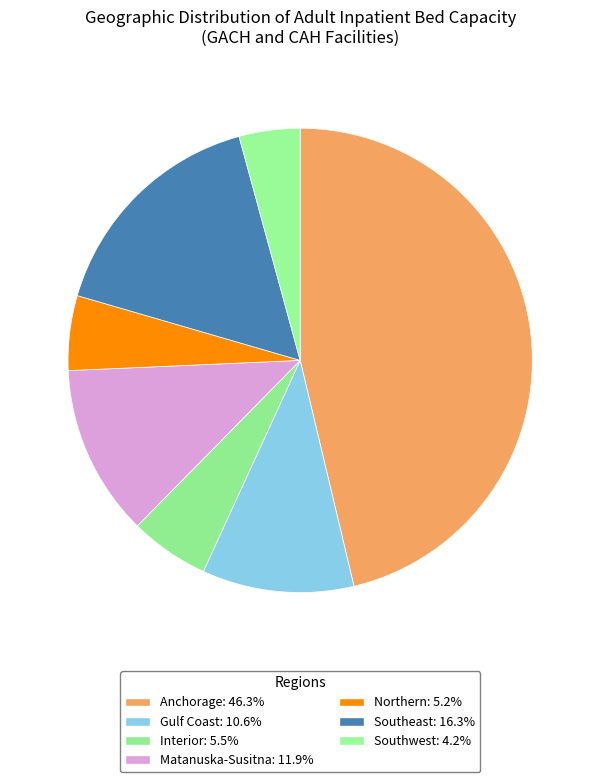

Count the number of slices in the pie.

7